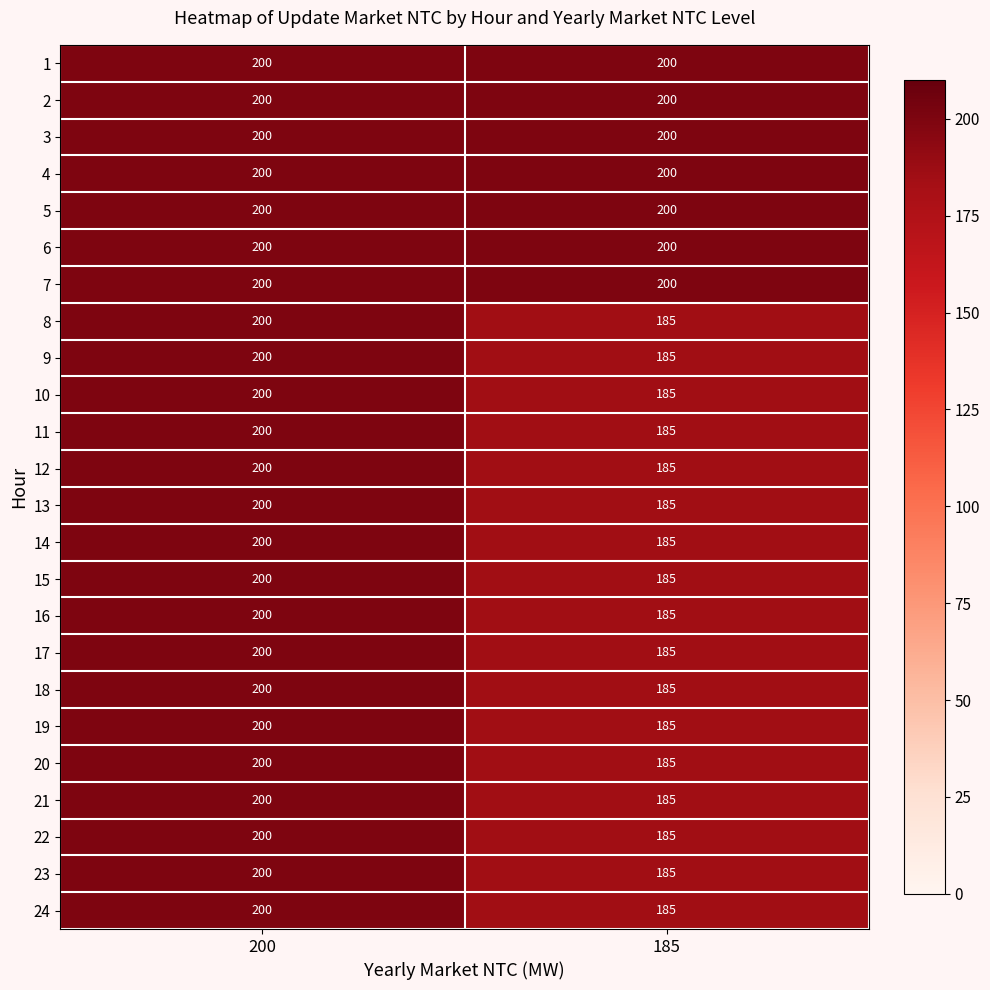

The 23 series shows 104 at 185. True or false?

False